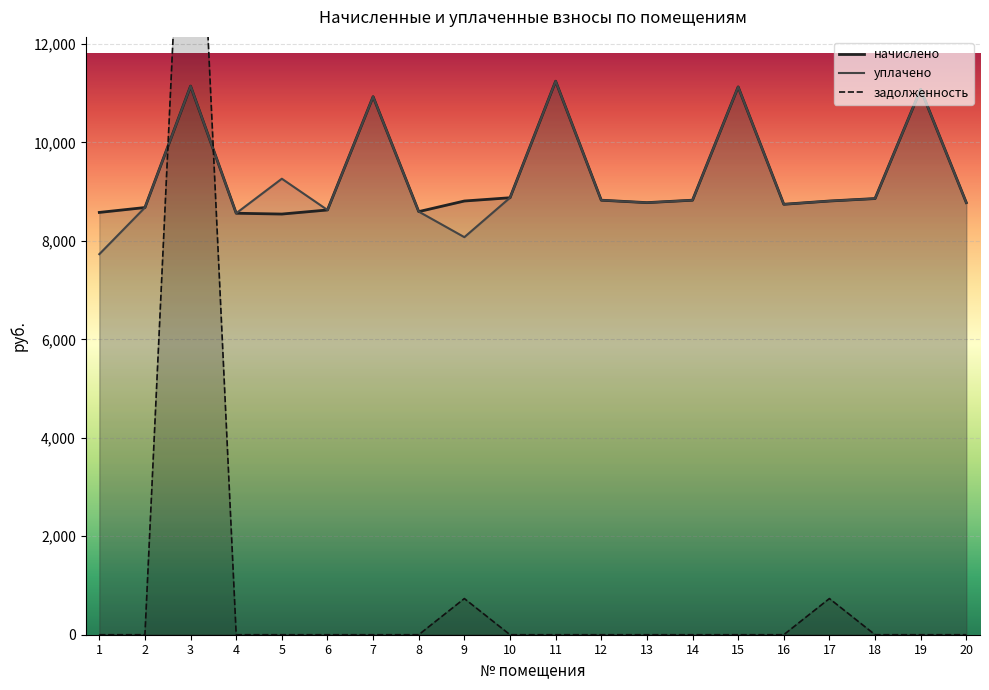

What is the approximate value of начислено at 9?

8809.9